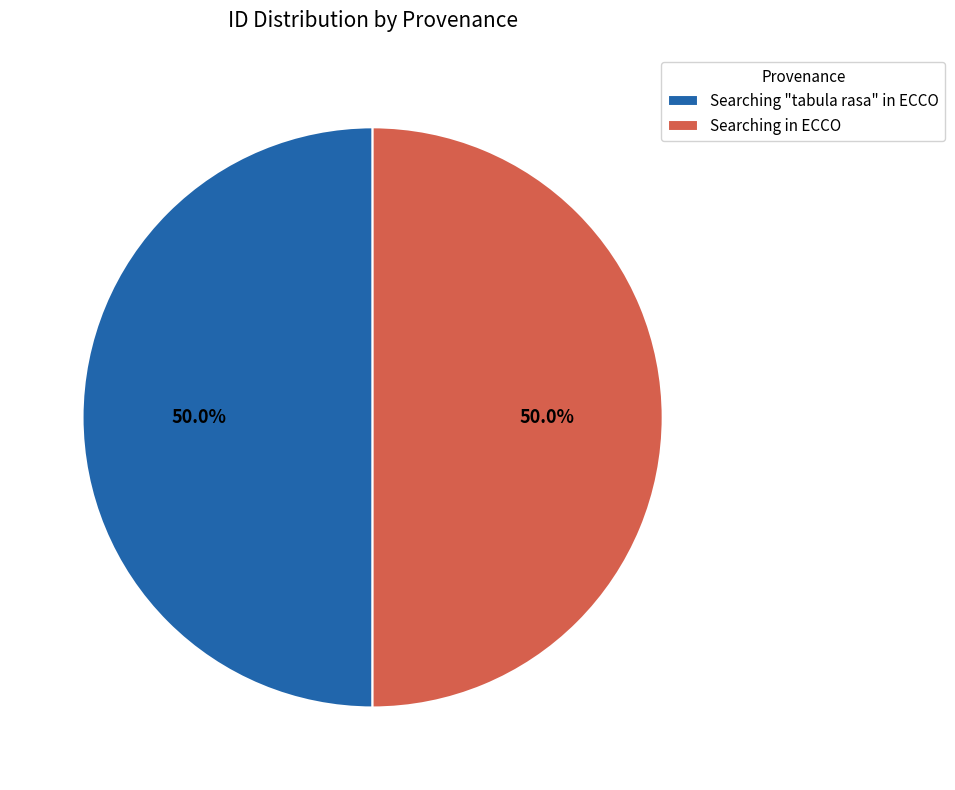

Approximately how many times larger is the value at Searching in ECCO compared to Searching "tabula rasa" in ECCO?

1.0